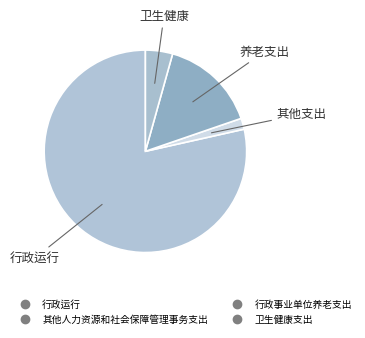

Which category has the biggest portion of the pie?

行政运行